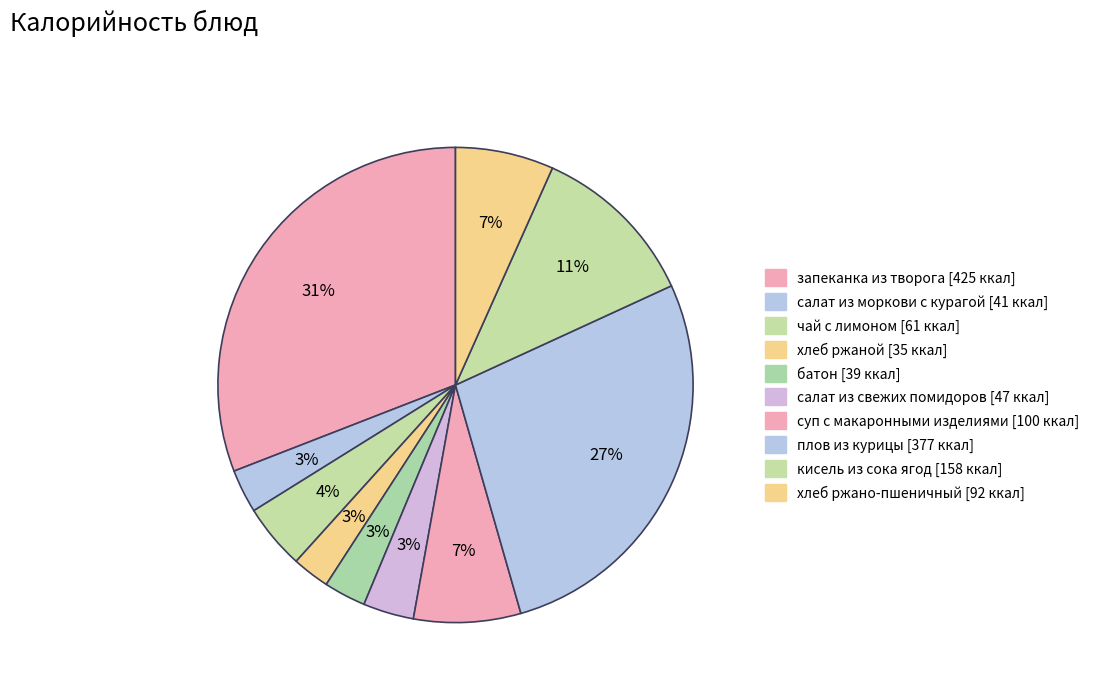

Does any single category account for the majority?

No